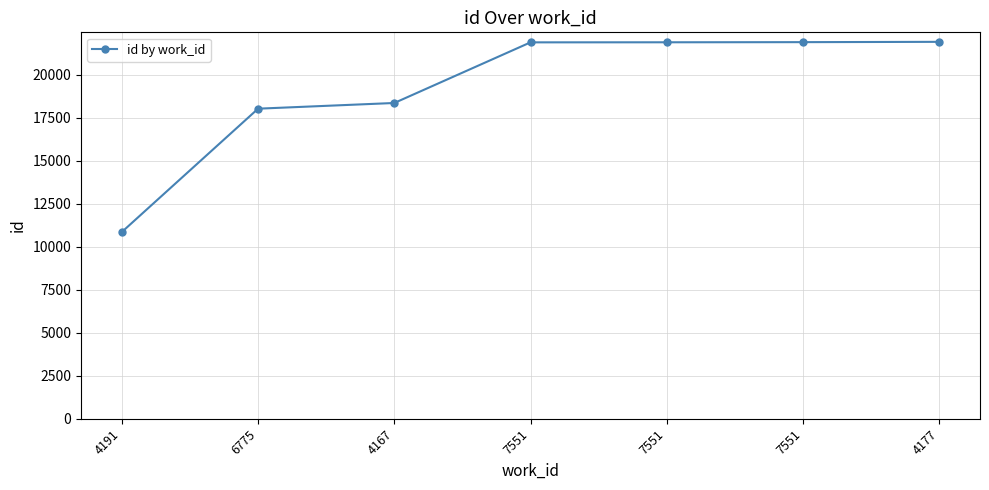

How many series are shown in this chart?

1